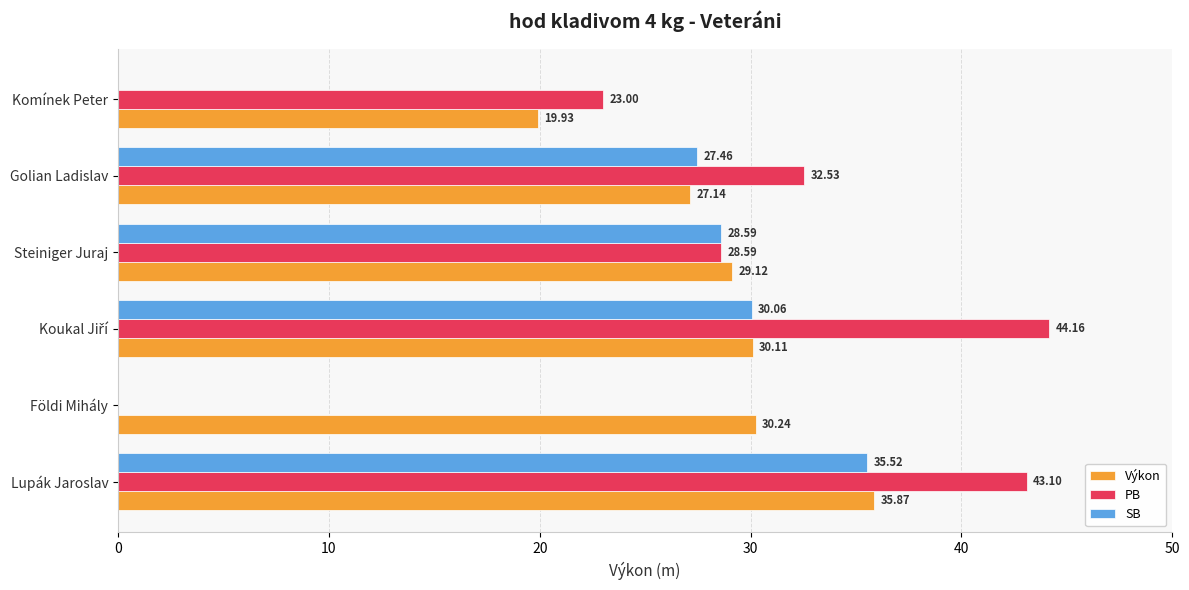

Is the value of SB at Komínek Peter greater than the value of Výkon at Lupák Jaroslav?

No